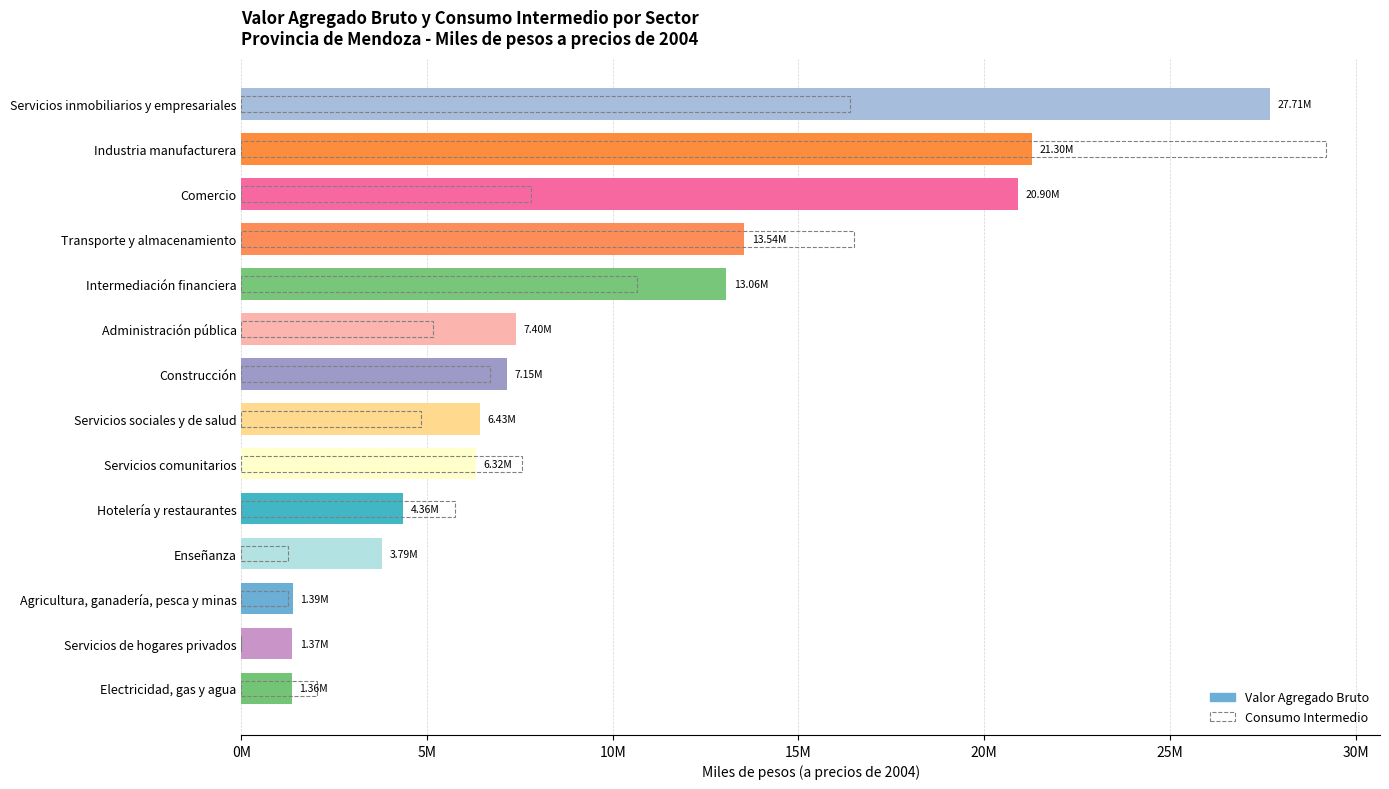

What position from the left is Comercio?

12